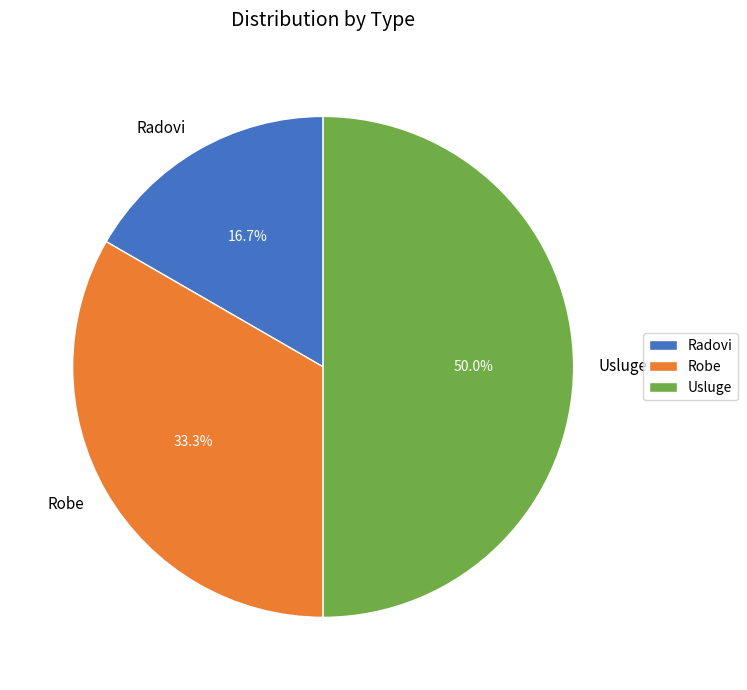

Between Usluge and Radovi, which is larger?

Usluge